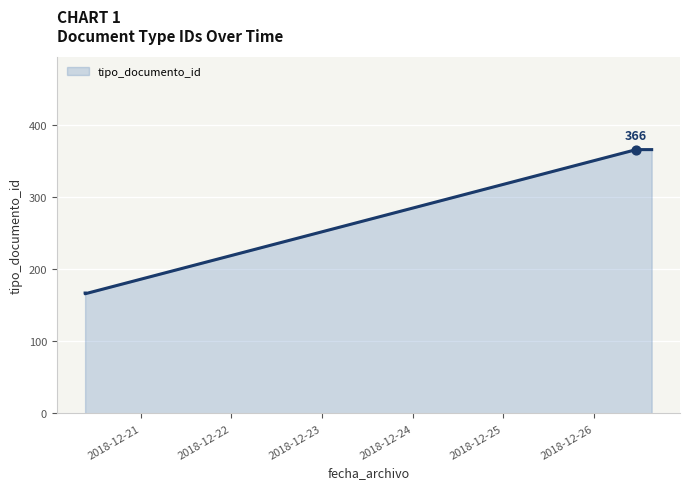

What is the difference between the second highest and minimum values?

200